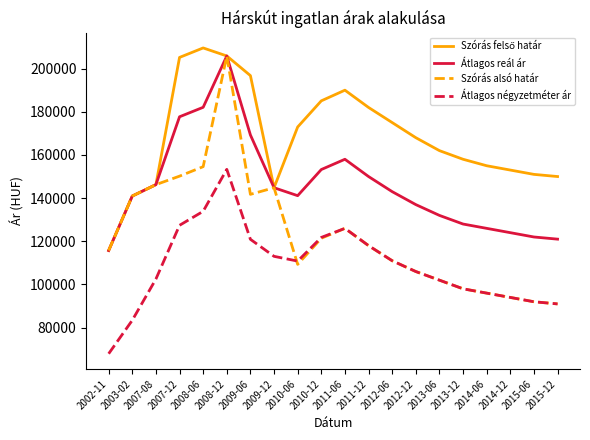

The value of Szórás alsó határ at 2002-11 is 115737. True or false?

True